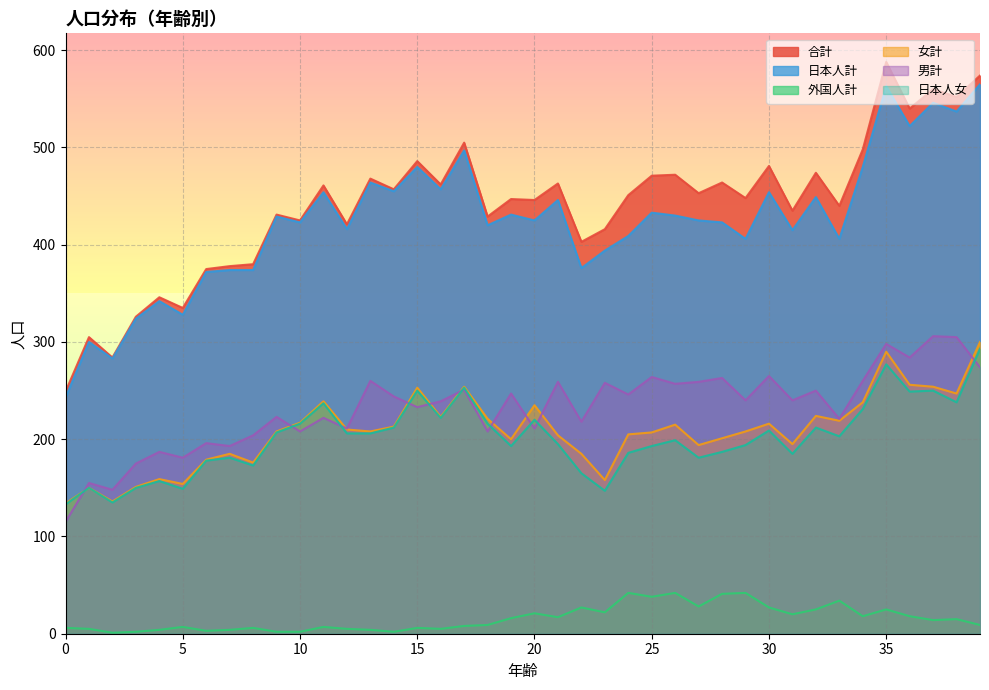

What value does the 男計 series have at 0?

115